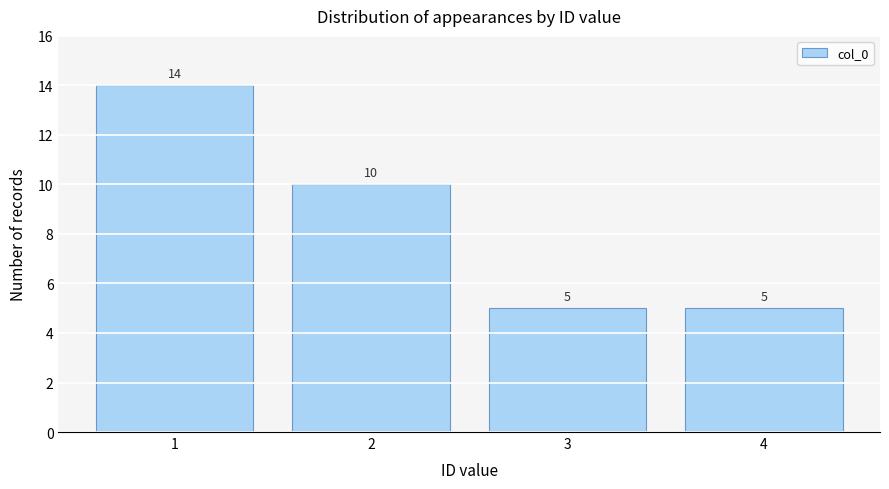

Reading left to right, list every bar in this chart as the range it spans on the x-axis followed by its height.

0.5 to 1.5: 14
1.5 to 2.5: 10
2.5 to 3.5: 5
3.5 to 4.5: 5